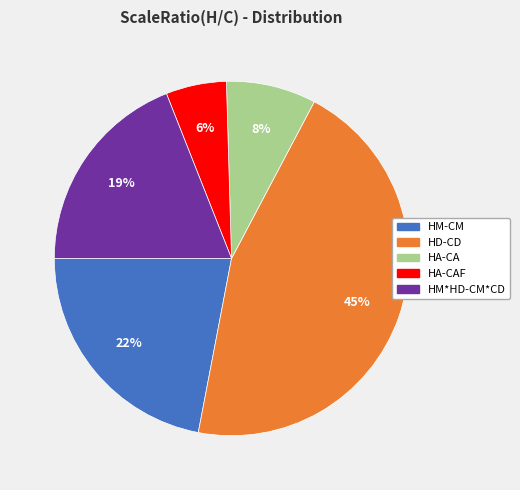

Does any single category account for the majority?

No